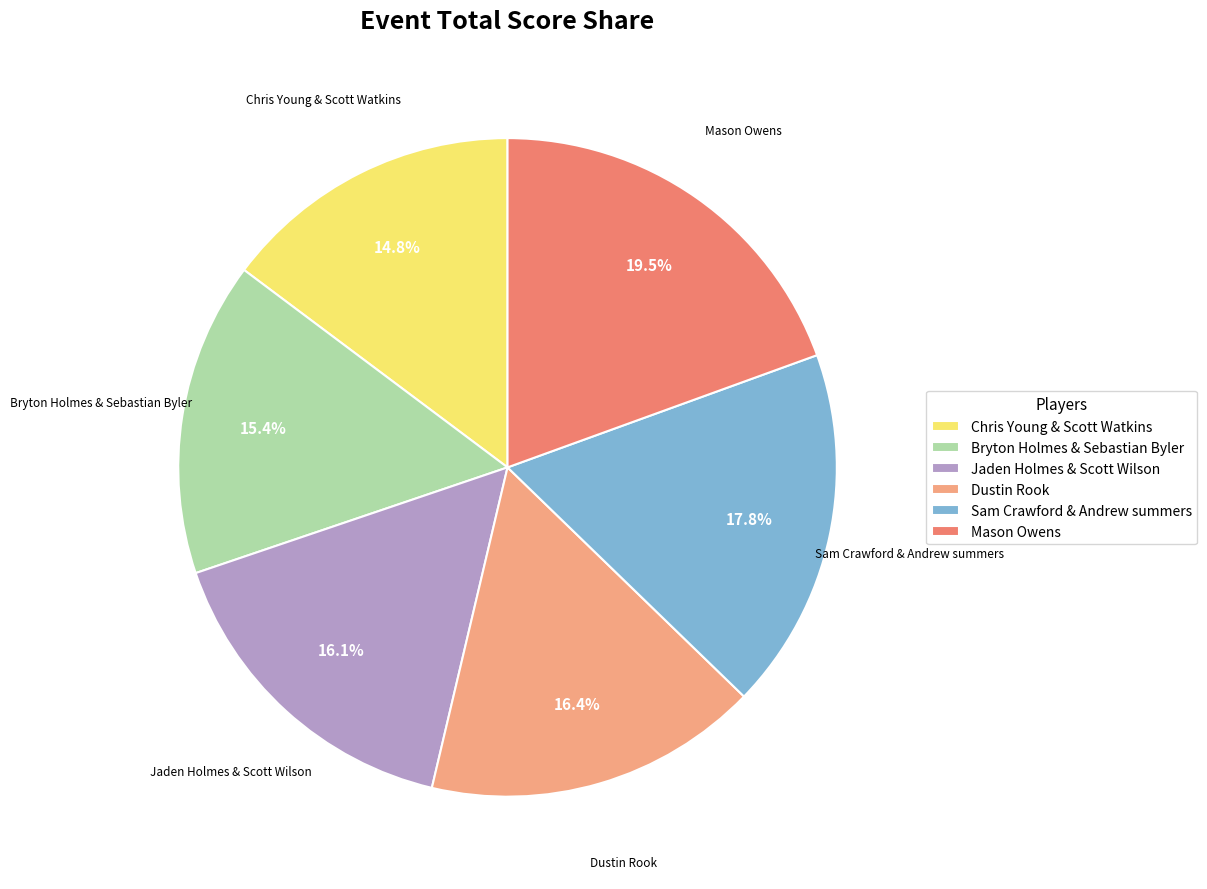

Is it true that Dustin Rook is 16% of the pie?

True